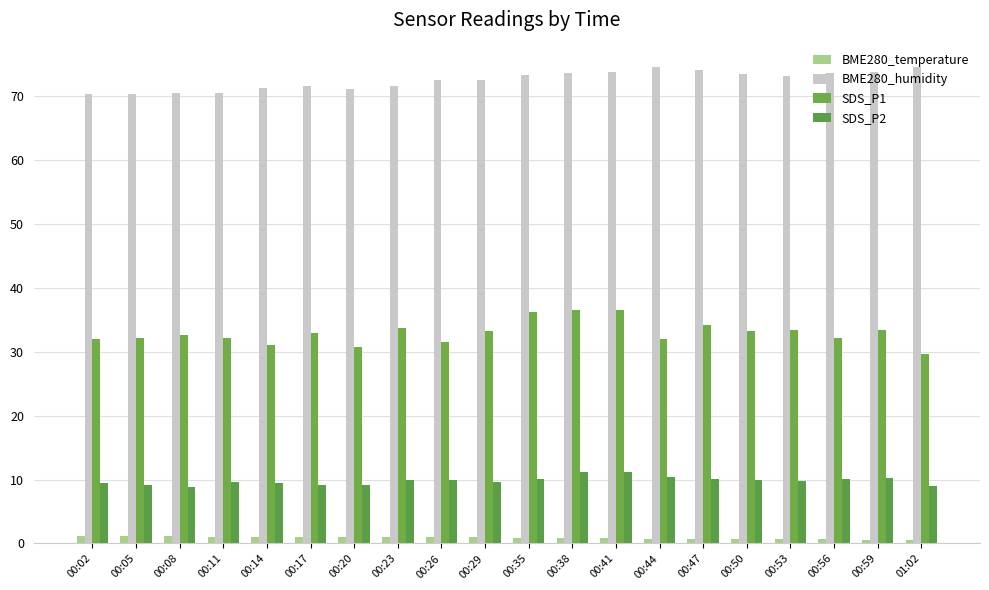

What is the sum of the SDS_P2 values at 00:26 and 00:59?

20.3